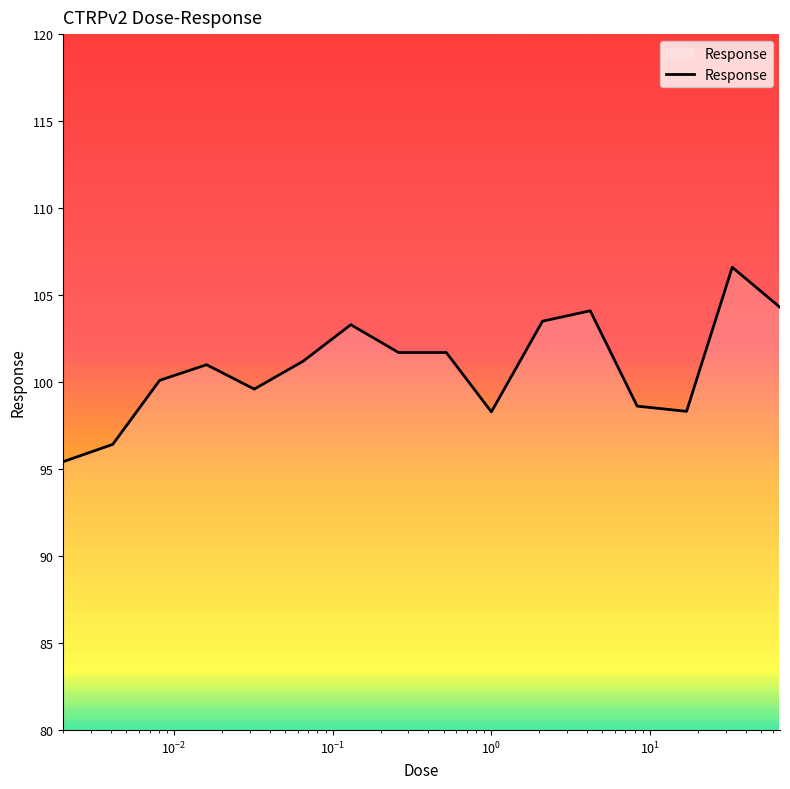

What is the smallest value displayed?

95.4